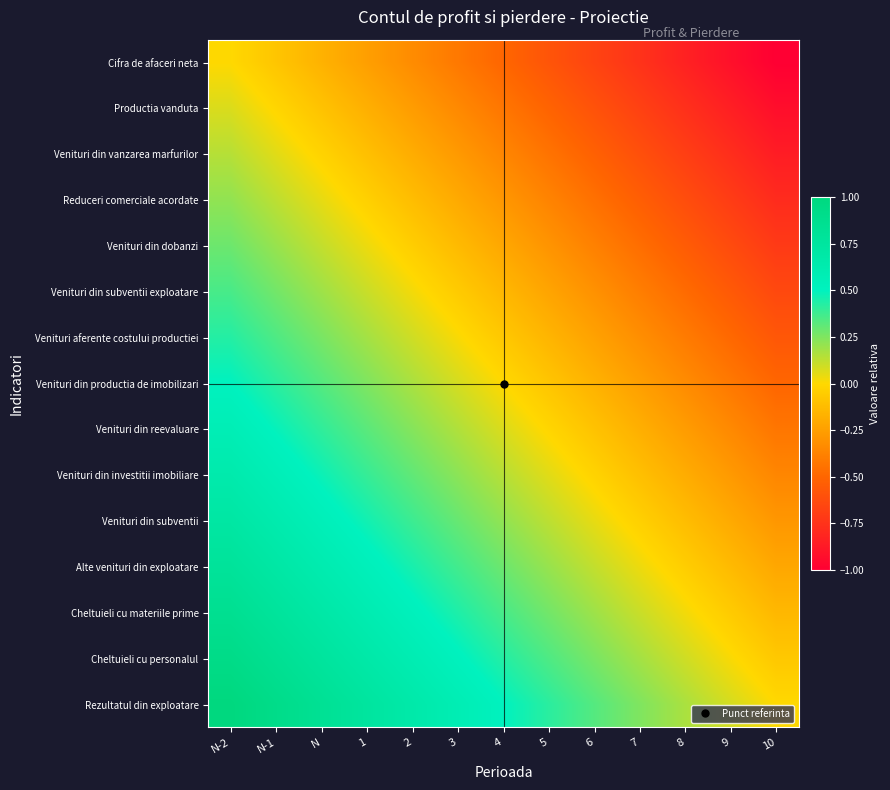

Reading right to left, list all the values displayed in this chart.

Cifra de afaceri neta: 10=-1.0	9=-0.9	8=-0.8	7=-0.8	6=-0.7	5=-0.6	4=-0.5	3=-0.4	2=-0.3	1=-0.2	N=-0.2	N-1=-0.1	N-2=0.0
Productia vanduta: 10=-0.9	9=-0.8	8=-0.8	7=-0.7	6=-0.6	5=-0.5	4=-0.4	3=-0.3	2=-0.3	1=-0.2	N=-0.1	N-1=-0.0	N-2=0.1
Venituri din vanzarea marfurilor: 10=-0.9	9=-0.8	8=-0.7	7=-0.6	6=-0.5	5=-0.4	4=-0.4	3=-0.3	2=-0.2	1=-0.1	N=-0.0	N-1=0.1	N-2=0.1
Reduceri comerciale acordate: 10=-0.8	9=-0.7	8=-0.6	7=-0.5	6=-0.5	5=-0.4	4=-0.3	3=-0.2	2=-0.1	1=-0.0	N=0.0	N-1=0.1	N-2=0.2
Venituri din dobanzi: 10=-0.7	9=-0.6	8=-0.5	7=-0.5	6=-0.4	5=-0.3	4=-0.2	3=-0.1	2=-0.0	1=0.0	N=0.1	N-1=0.2	N-2=0.3
Venituri din subventii exploatare: 10=-0.6	9=-0.6	8=-0.5	7=-0.4	6=-0.3	5=-0.2	4=-0.1	3=-0.1	2=0.0	1=0.1	N=0.2	N-1=0.3	N-2=0.4
Venituri aferente costului productiei: 10=-0.6	9=-0.5	8=-0.4	7=-0.3	6=-0.2	5=-0.2	4=-0.1	3=0.0	2=0.1	1=0.2	N=0.3	N-1=0.3	N-2=0.4
Venituri din productia de imobilizari: 10=-0.5	9=-0.4	8=-0.3	7=-0.2	6=-0.2	5=-0.1	4=0.0	3=0.1	2=0.2	1=0.2	N=0.3	N-1=0.4	N-2=0.5
Venituri din reevaluare: 10=-0.4	9=-0.3	8=-0.3	7=-0.2	6=-0.1	5=-0.0	4=0.1	3=0.2	2=0.2	1=0.3	N=0.4	N-1=0.5	N-2=0.6
Venituri din investitii imobiliare: 10=-0.4	9=-0.3	8=-0.2	7=-0.1	6=-0.0	5=0.1	4=0.1	3=0.2	2=0.3	1=0.4	N=0.5	N-1=0.6	N-2=0.6
Venituri din subventii: 10=-0.3	9=-0.2	8=-0.1	7=-0.0	6=0.0	5=0.1	4=0.2	3=0.3	2=0.4	1=0.5	N=0.5	N-1=0.6	N-2=0.7
Alte venituri din exploatare: 10=-0.2	9=-0.1	8=-0.0	7=0.0	6=0.1	5=0.2	4=0.3	3=0.4	2=0.5	1=0.5	N=0.6	N-1=0.7	N-2=0.8
Cheltuieli cu materiile prime: 10=-0.1	9=-0.1	8=0.0	7=0.1	6=0.2	5=0.3	4=0.4	3=0.4	2=0.5	1=0.6	N=0.7	N-1=0.8	N-2=0.9
Cheltuieli cu personalul: 10=-0.1	9=0.0	8=0.1	7=0.2	6=0.3	5=0.3	4=0.4	3=0.5	2=0.6	1=0.7	N=0.8	N-1=0.8	N-2=0.9
Rezultatul din exploatare: 10=0.0	9=0.1	8=0.2	7=0.2	6=0.3	5=0.4	4=0.5	3=0.6	2=0.7	1=0.8	N=0.8	N-1=0.9	N-2=1.0